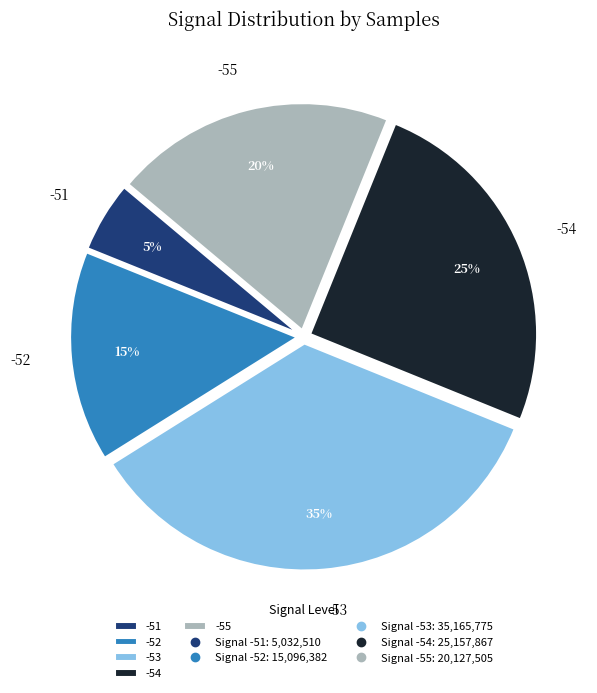

Do -51 and -55 together represent more than half of the pie?

No